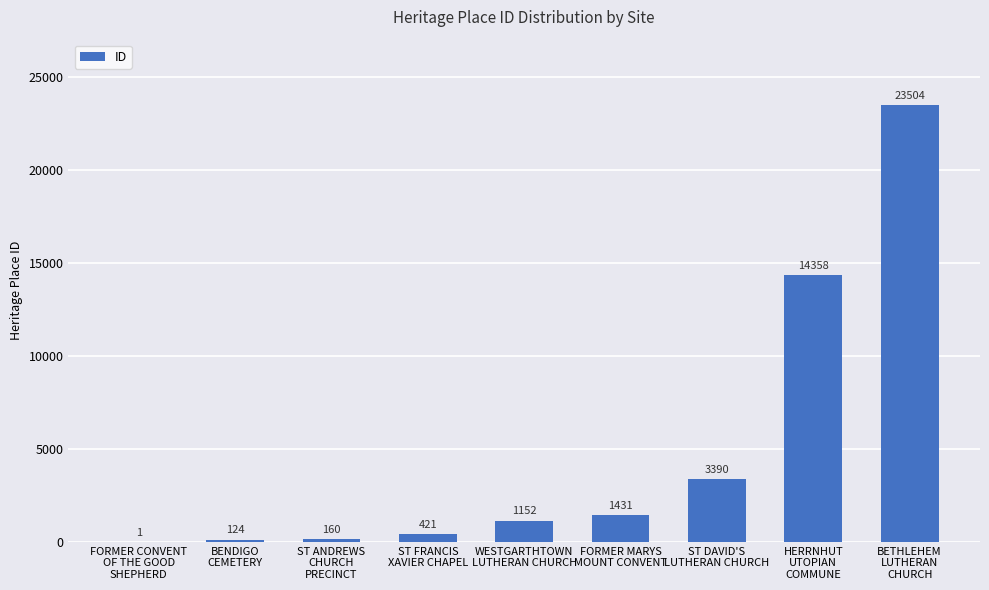

What is the change in value from WESTGARTHTOWN
LUTHERAN CHURCH to BETHLEHEM
LUTHERAN
CHURCH?

+22352